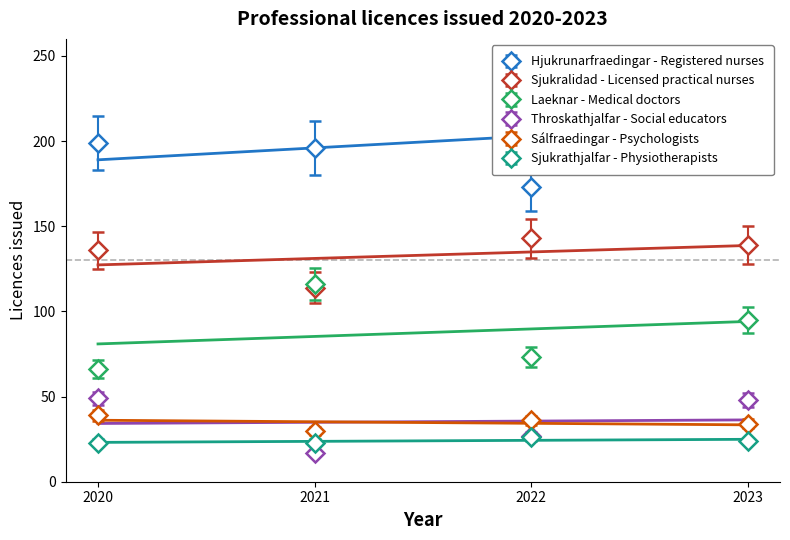

Rank the categories by Throskathjalfar - Social educators value from highest to lowest.

2020, 2023, 2022, 2021